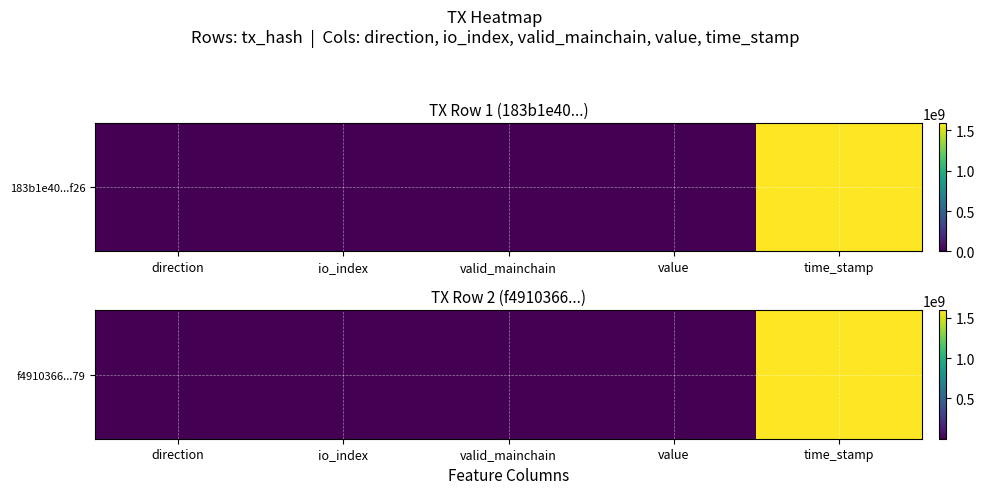

How many values exceed 19?

2